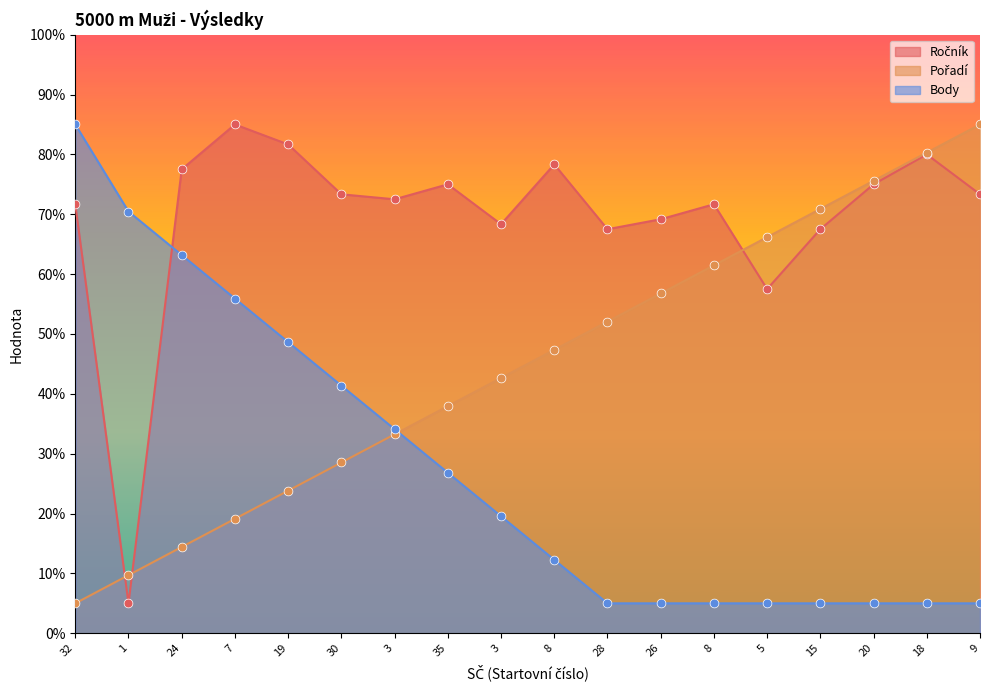

Which series contains the highest Y value?

Ročník